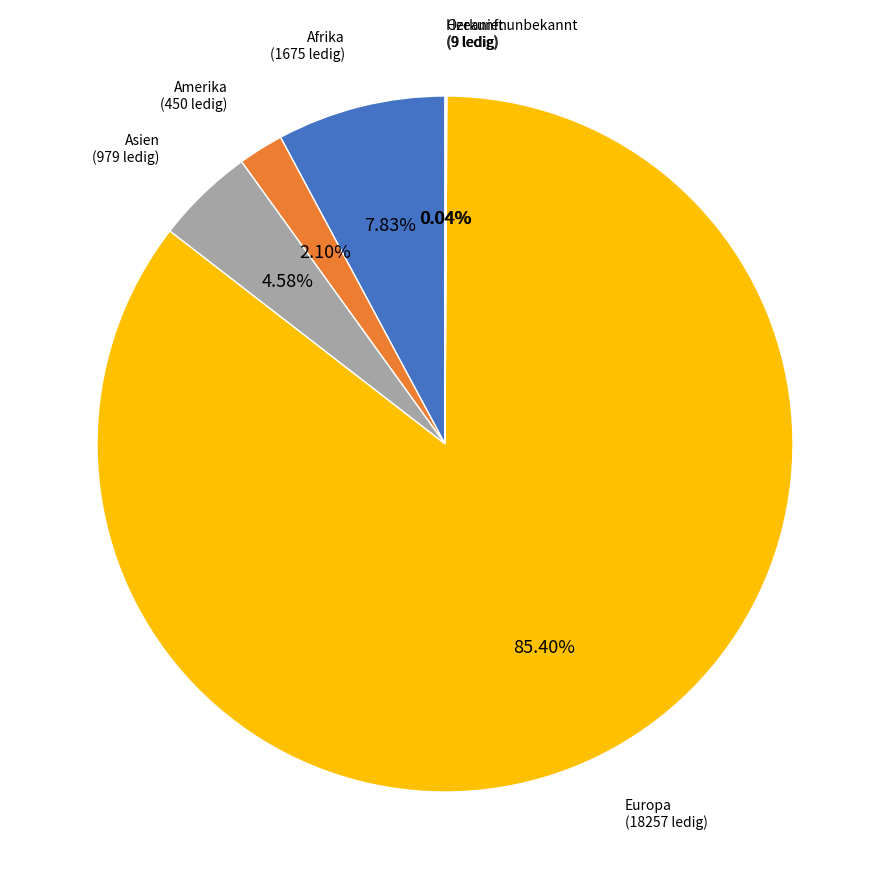

To the nearest percent, what is the difference between the Amerika and Asien slice percentages?

2%